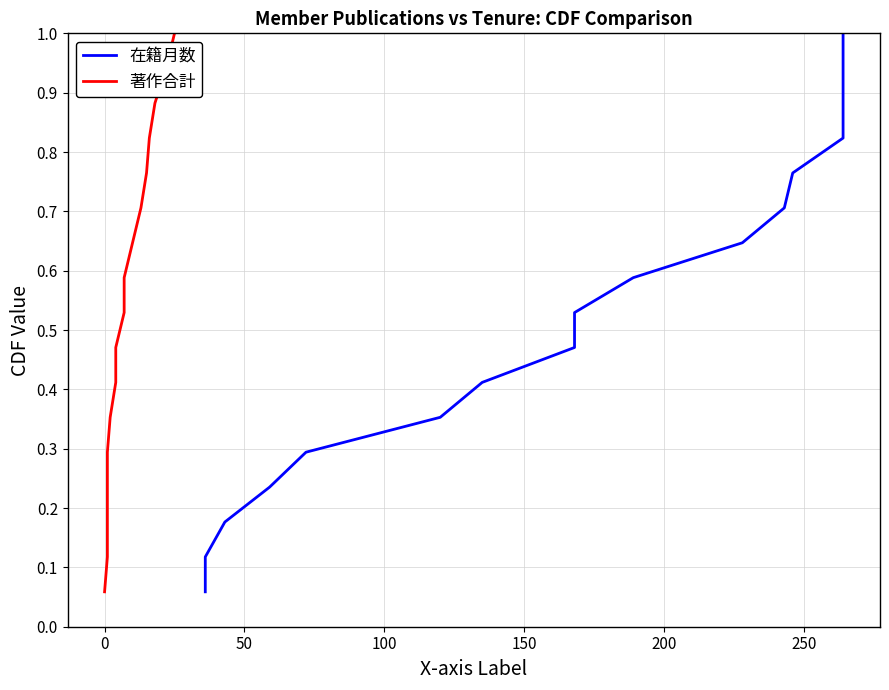

What is the smallest value displayed?

0.1